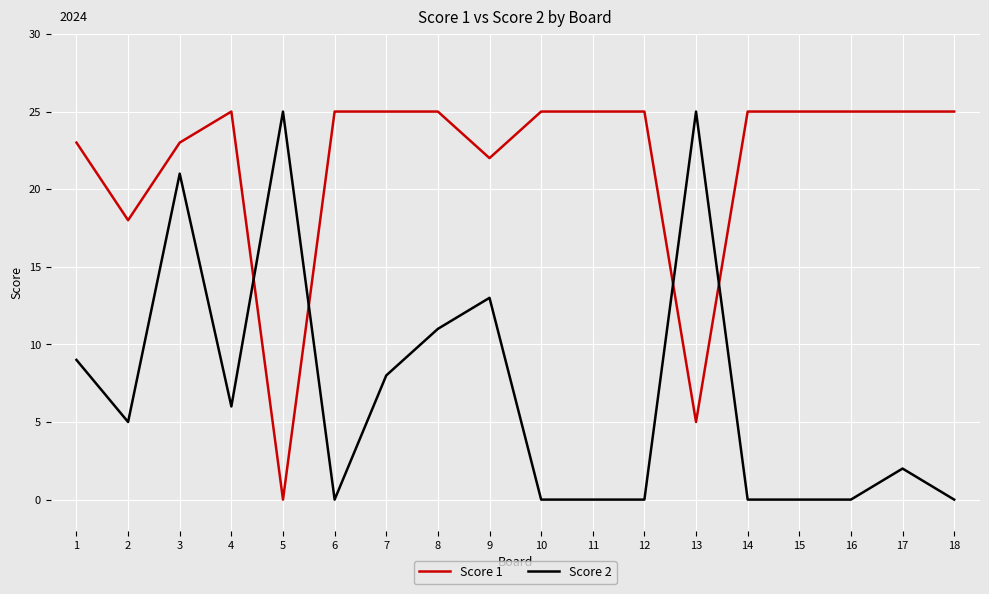

Where is Score 1 nearest to the value 12?

2